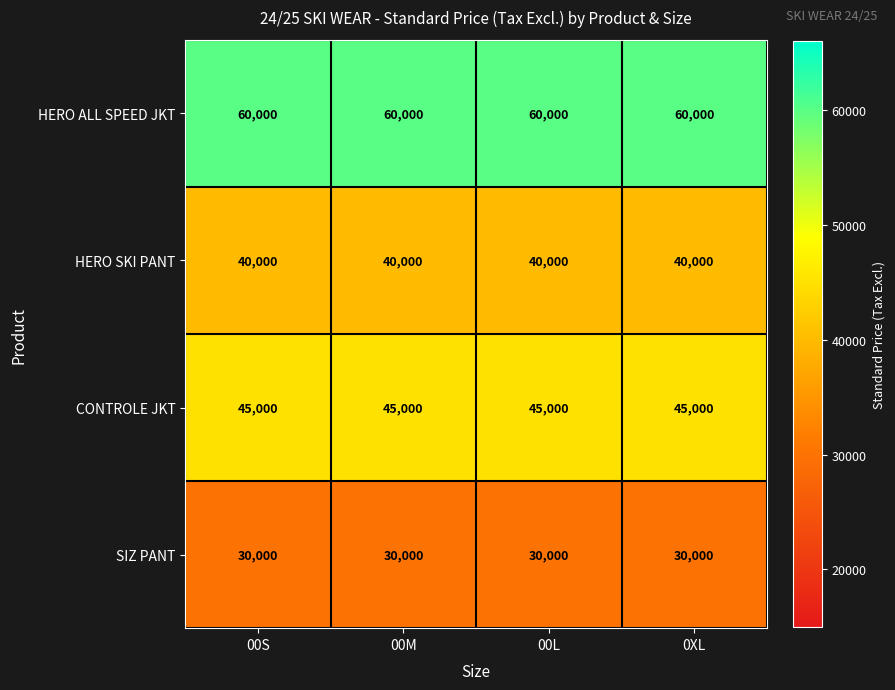

Rank the series at 00L from lowest to highest value.

SIZ PANT, HERO SKI PANT, CONTROLE JKT, HERO ALL SPEED JKT